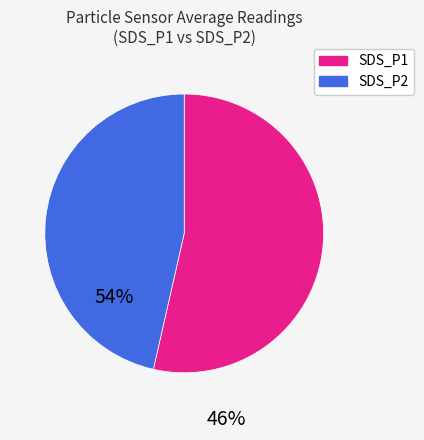

Approximately how many times larger is the value at SDS_P2 compared to SDS_P1?

0.9